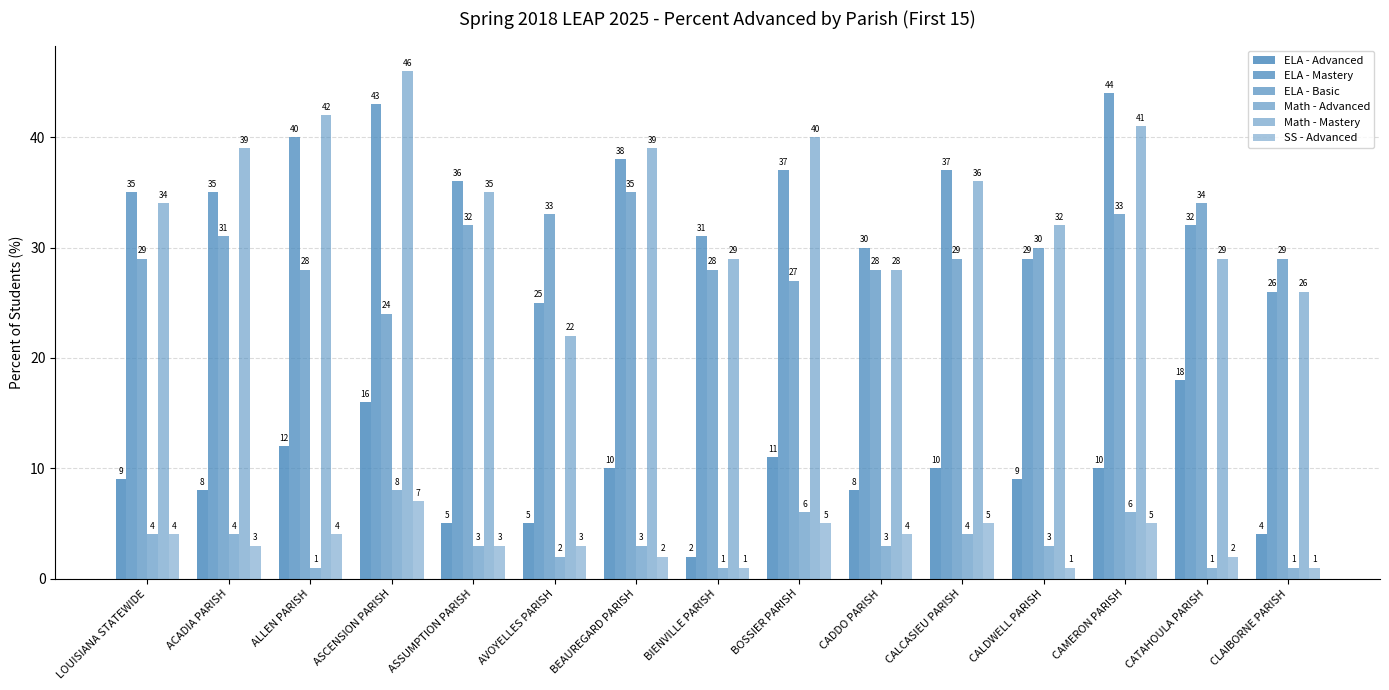

Are the bars grouped side by side (vs. stacked)?

Yes